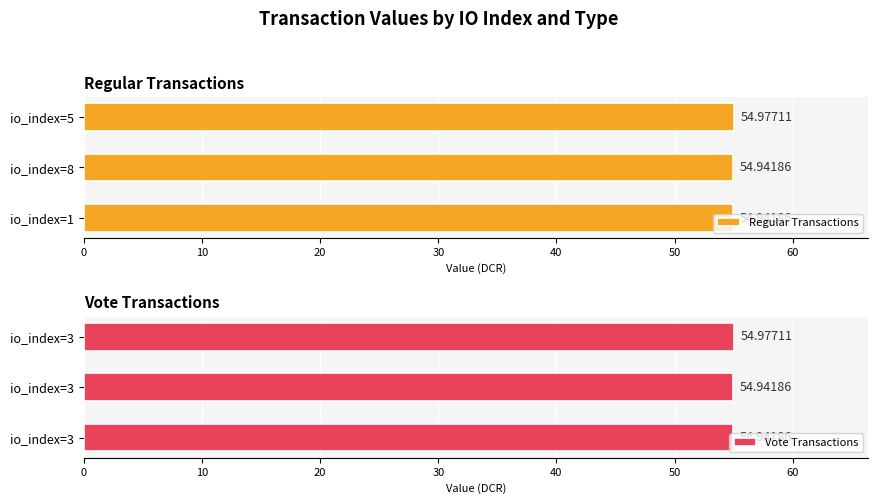

What is the value of the Regular Transactions bar at the 1st from the left?

54.9